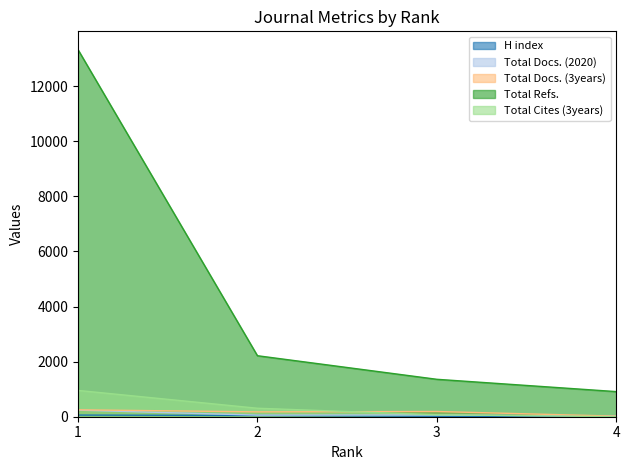

Which series changed the most between 1 and 4?

Total Refs.